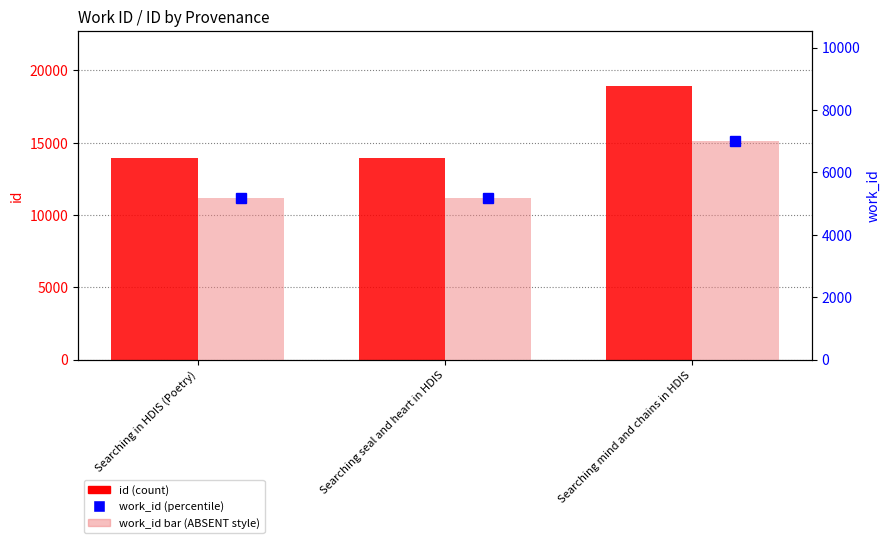

Is the value of id at Searching in HDIS (Poetry) greater than the value of work_id (right) at Searching in HDIS (Poetry)?

Yes